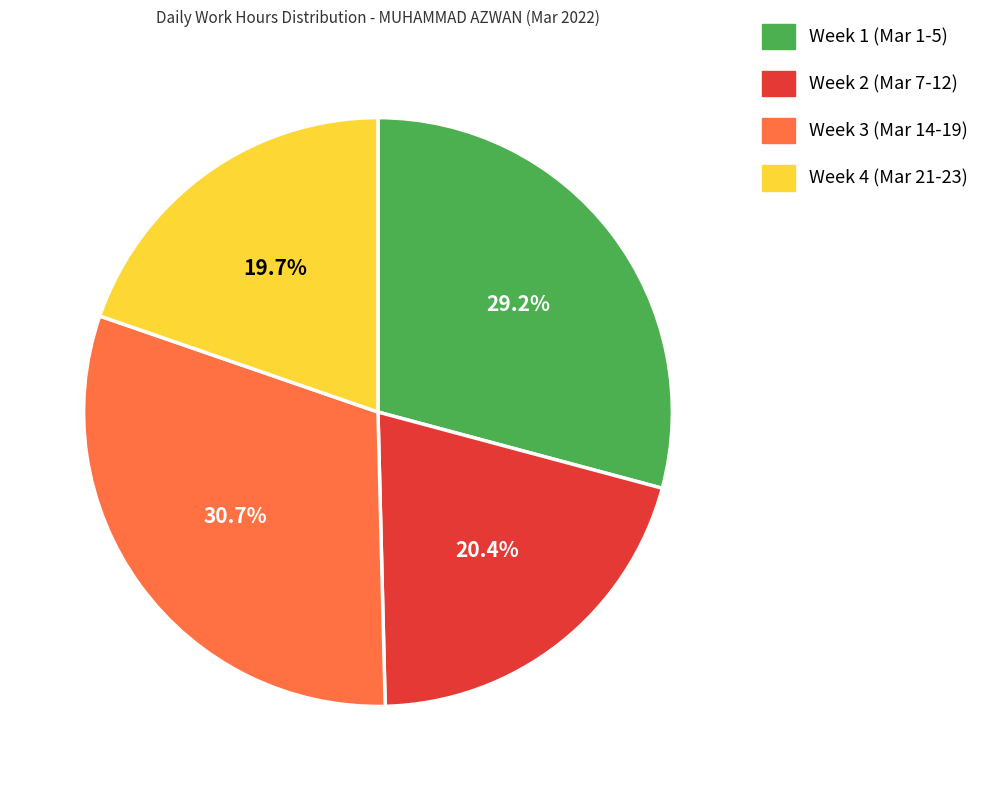

Does any single category account for the majority?

No